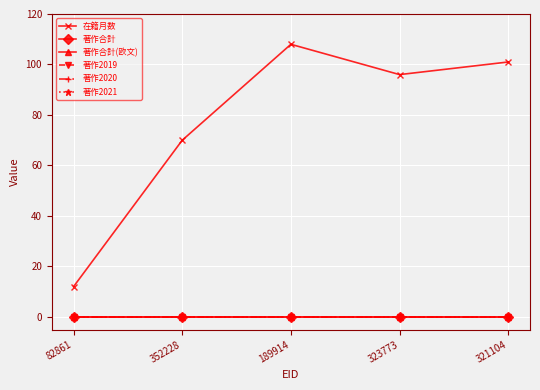

The 著作2019 series shows 0 at 189914. True or false?

True